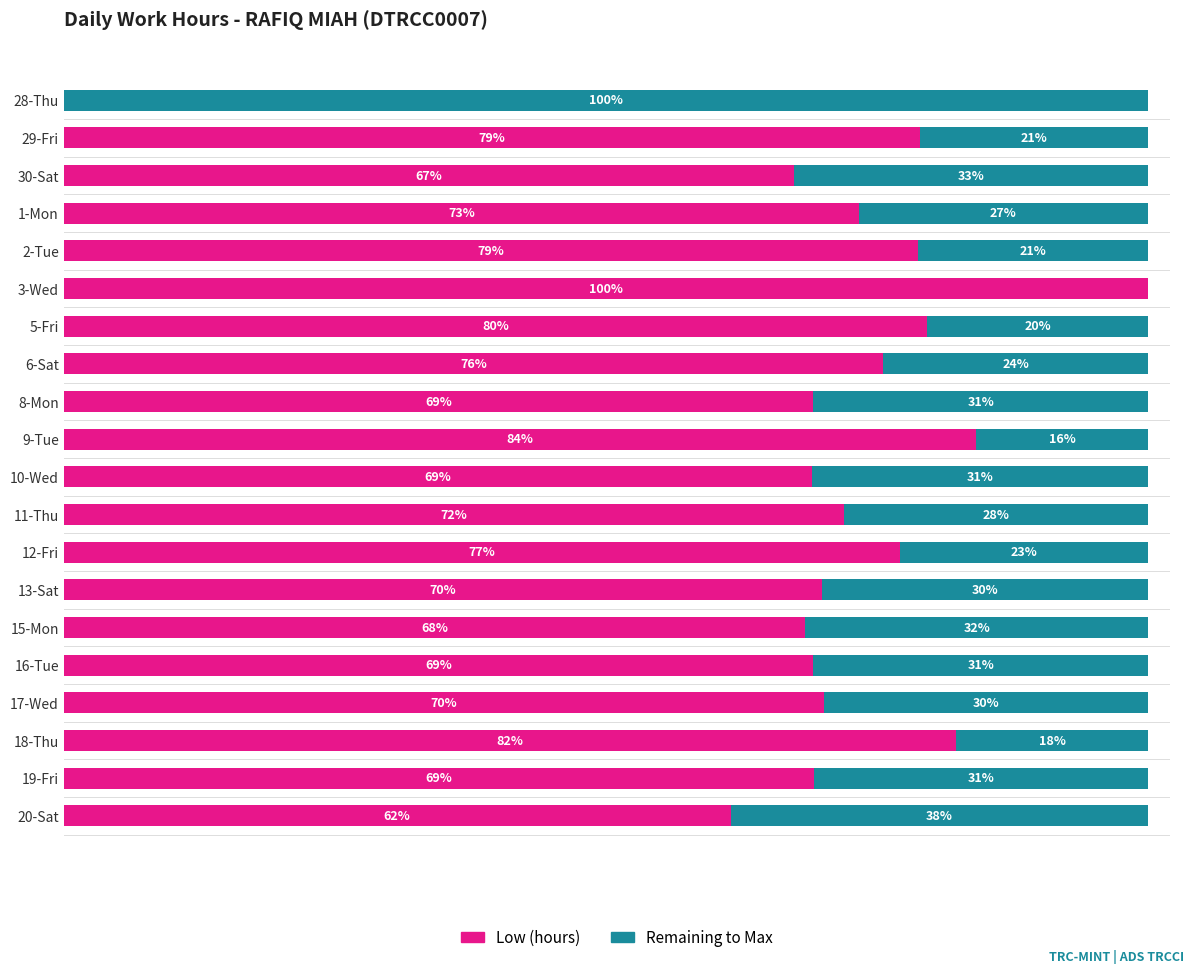

What is the sum of all Low (hours) values?

1415.4